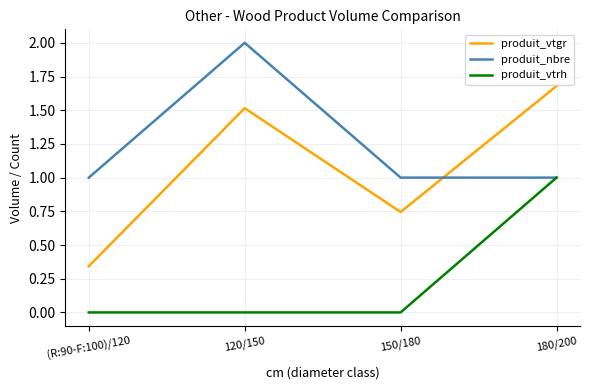

What is the sum of all produit_nbre values?

5.0